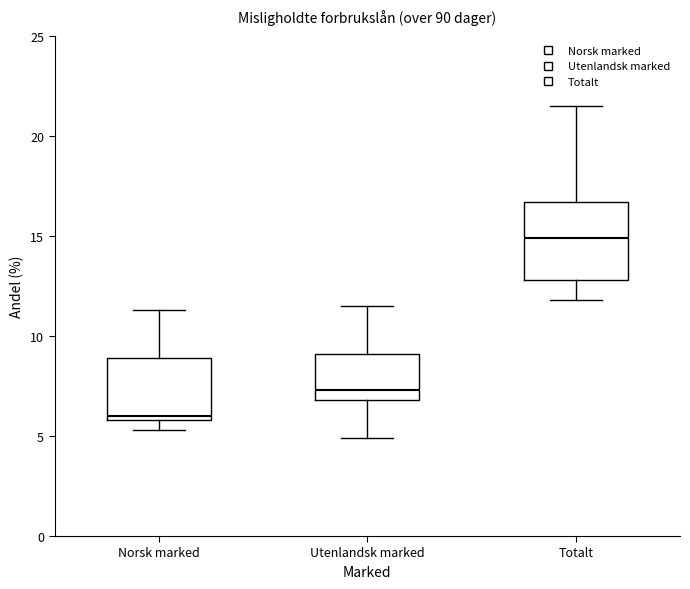

Reading left to right, transcribe this box plot: for each box, give where its median line is, the range the box spans, and where its two whiskers end, as read against the y-axis. The values are not printed on the chart, so give them approximately, as read against the axis.

Norsk marked: median 6.0 (just above the box's lower edge), box 6.0 to 9.0, whiskers 5.5 to 11.5
Utenlandsk marked: median 7.5, box 7.0 to 9.0, whiskers 5.0 to 11.5
Totalt: median 15.0, box 13.0 to 16.5, whiskers 12.0 to 21.5